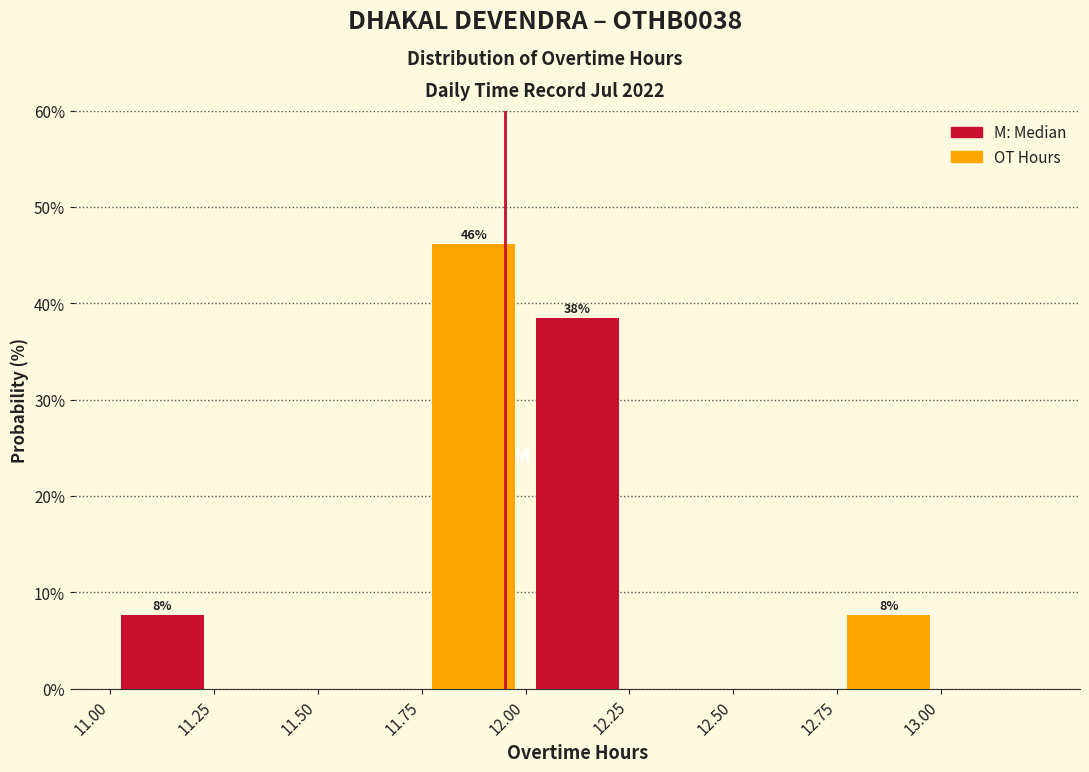

Which range on the x-axis has the tallest bar?

11.75 to 12.00